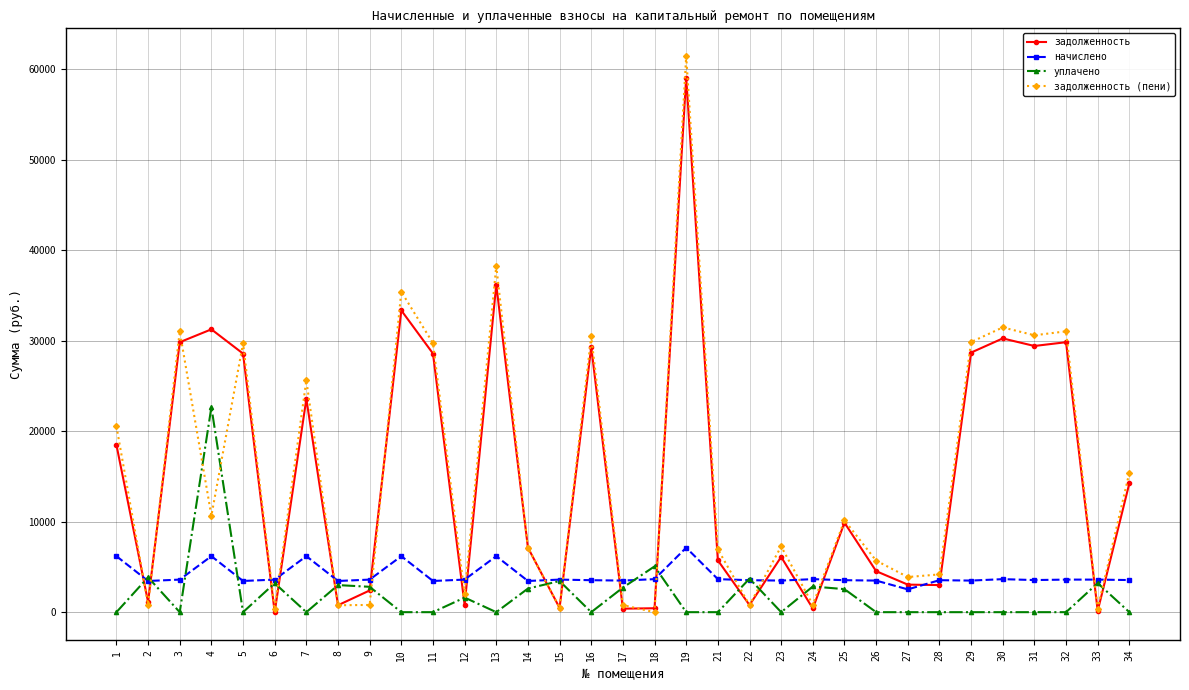

What is the maximum value for начислено?

7128.0